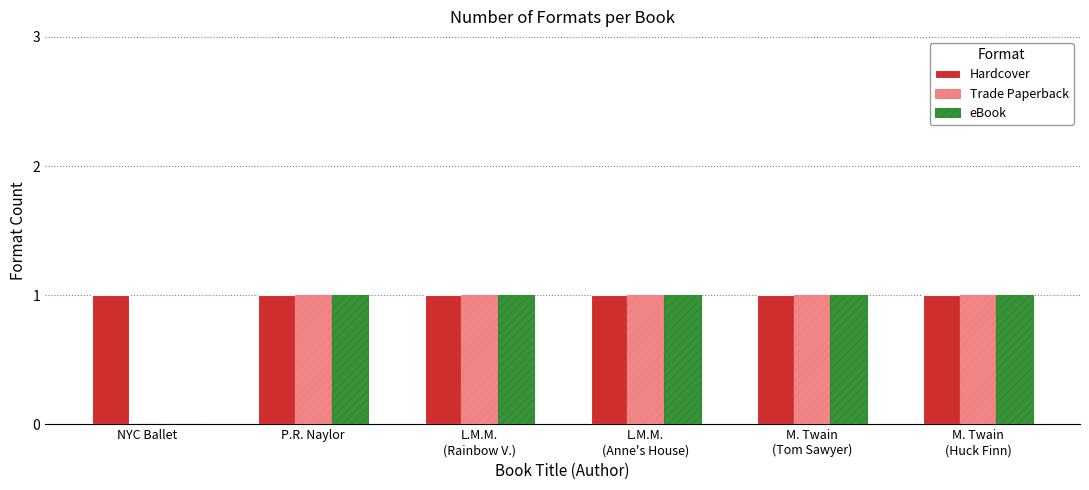

What is the sum of all Hardcover values?

6